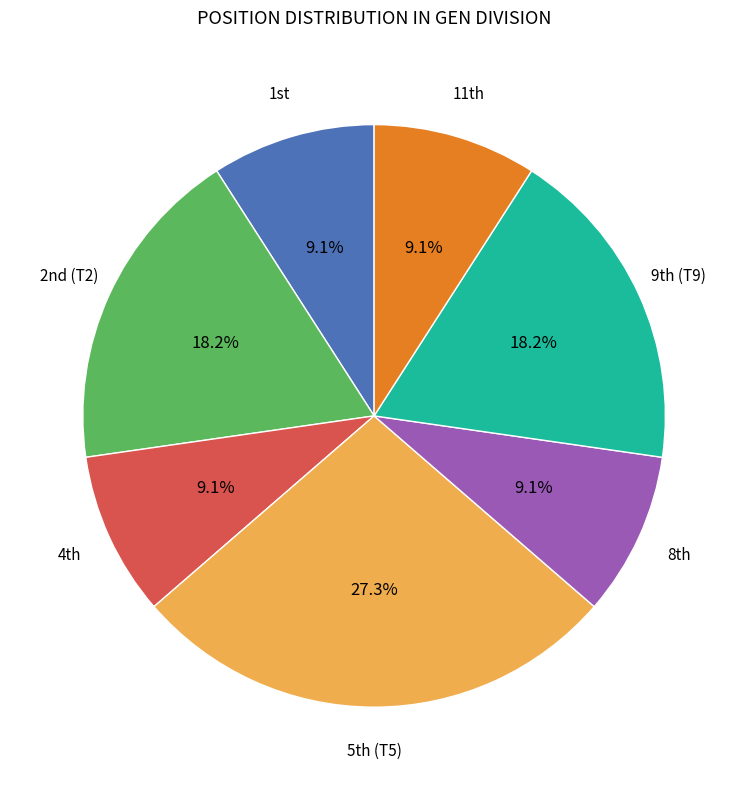

Does any single category account for the majority?

No